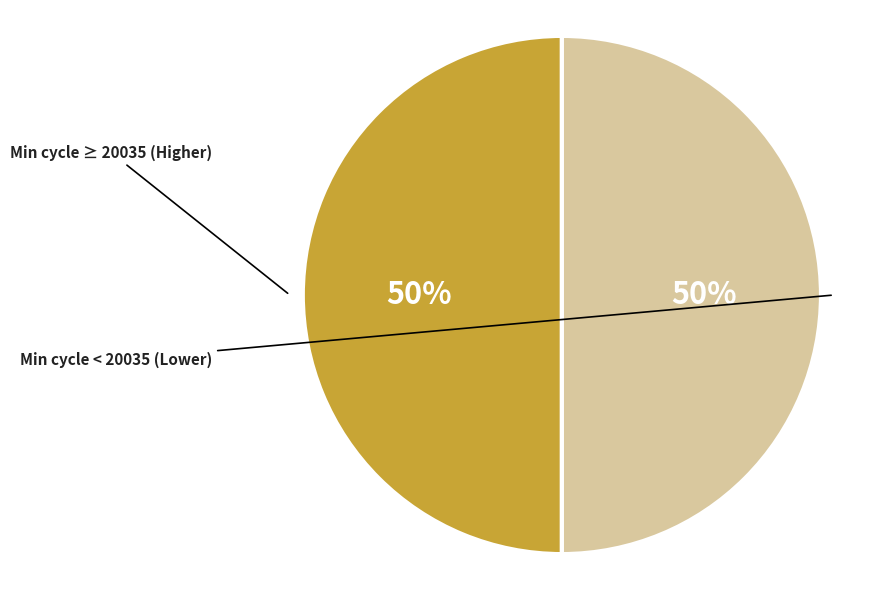

How many slices are in this pie chart?

2